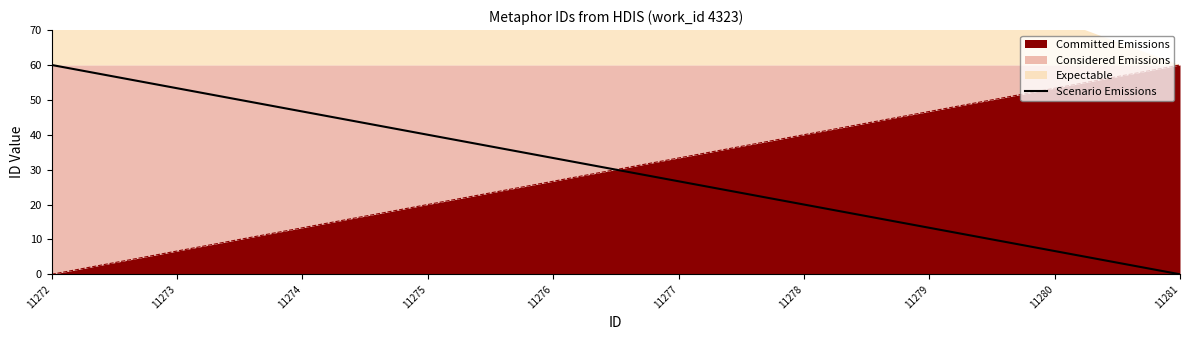

How many data points does each series have?

10